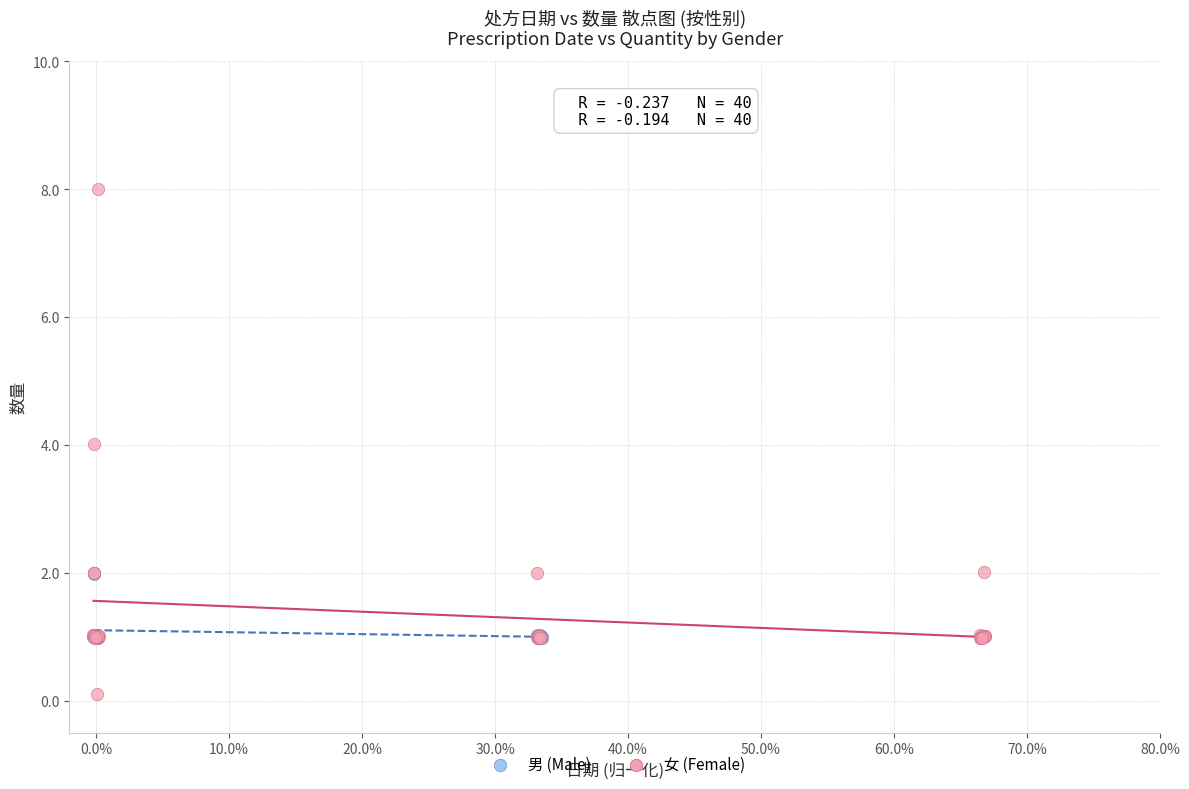

Which series contains the highest Y value?

女 (Female)